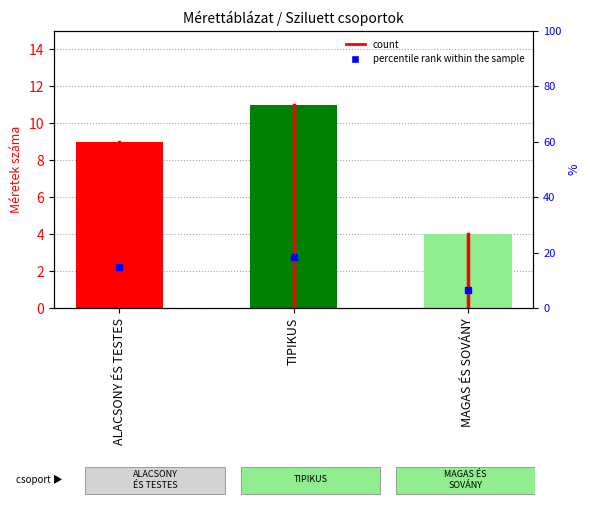

What is the greatest value displayed?

11